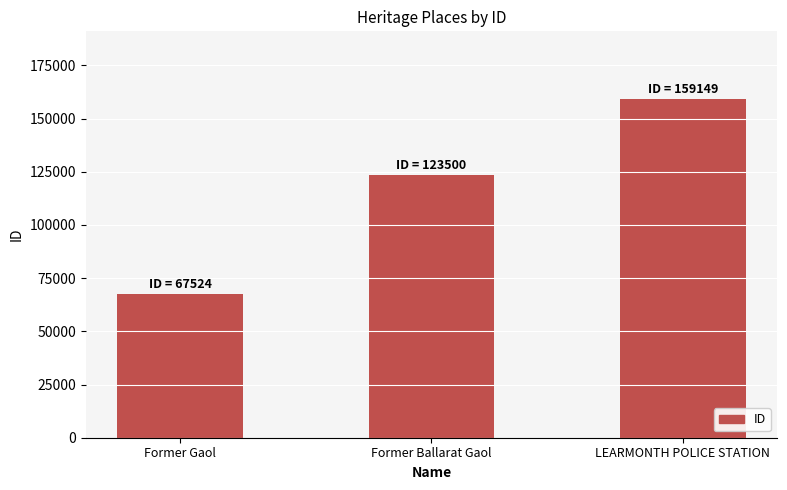

At which label is the value closest to 113336?

Former Ballarat Gaol